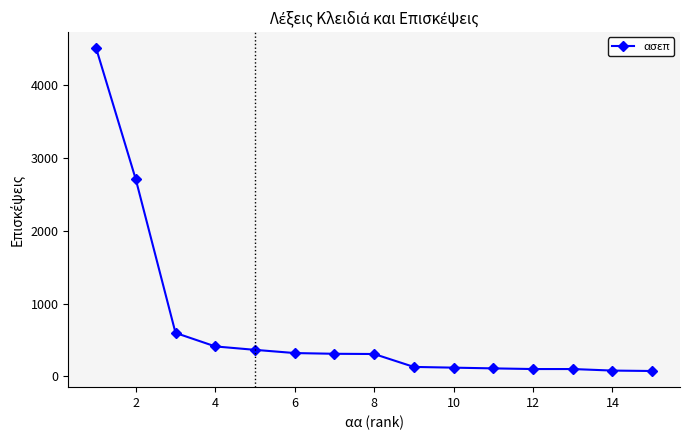

What is the difference between the maximum and minimum values?

4426